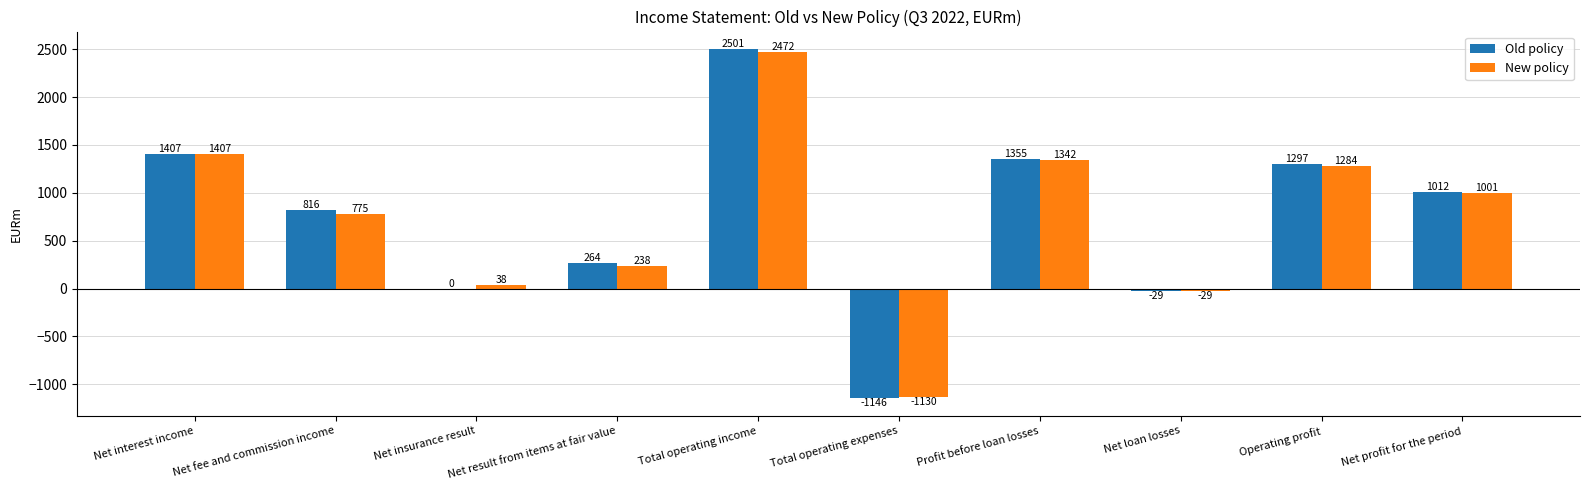

The value of Old policy at Net profit for the period is 1322. True or false?

False